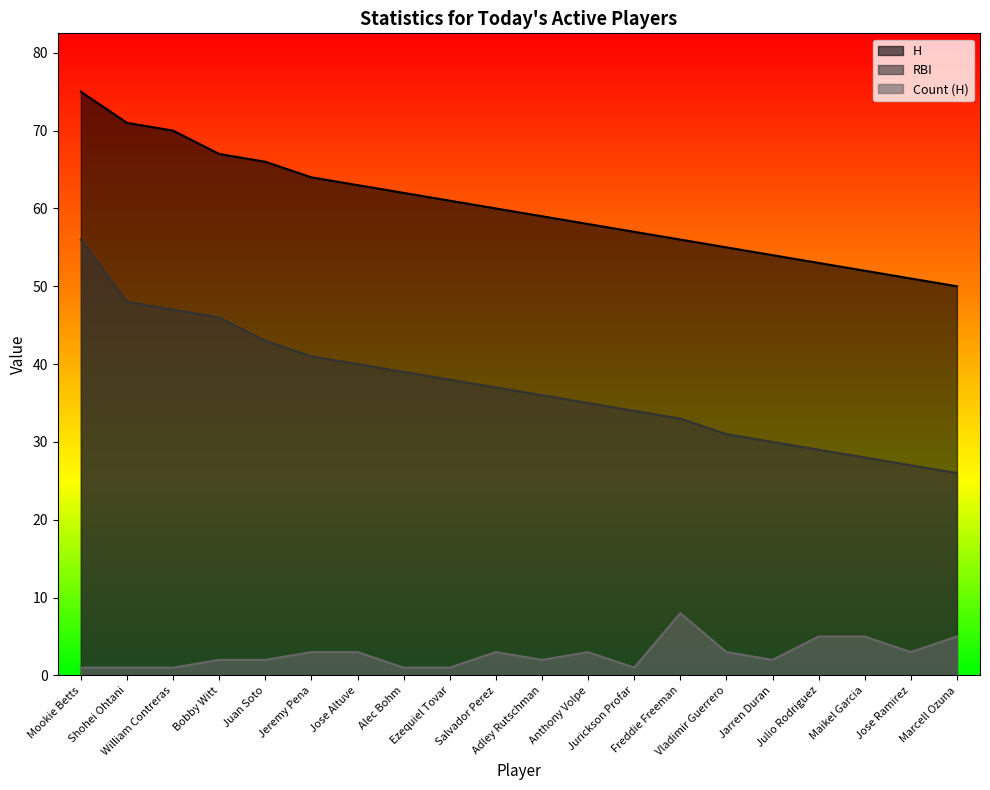

What position from the left is Shohei Ohtani?

2